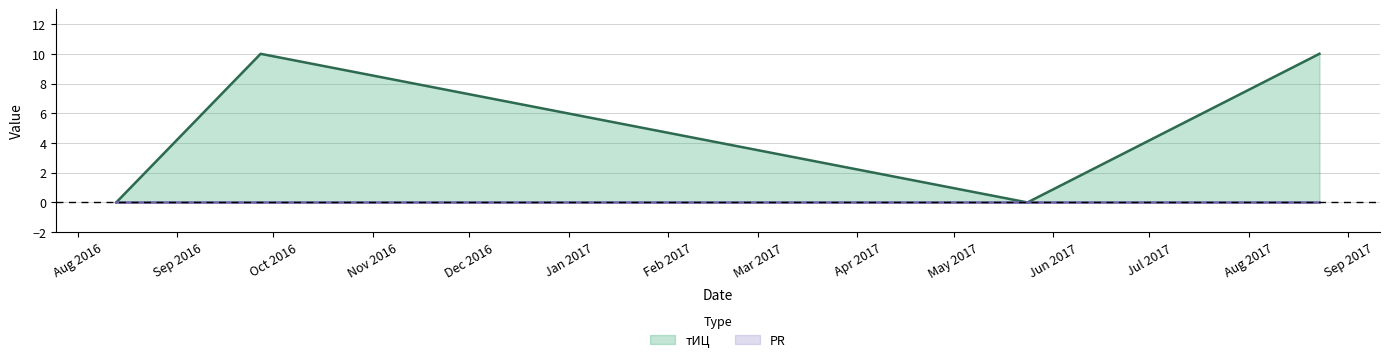

Rank the categories by value from lowest to highest.

2016-08-13, 2017-05-24, 2016-09-27, 2017-08-23